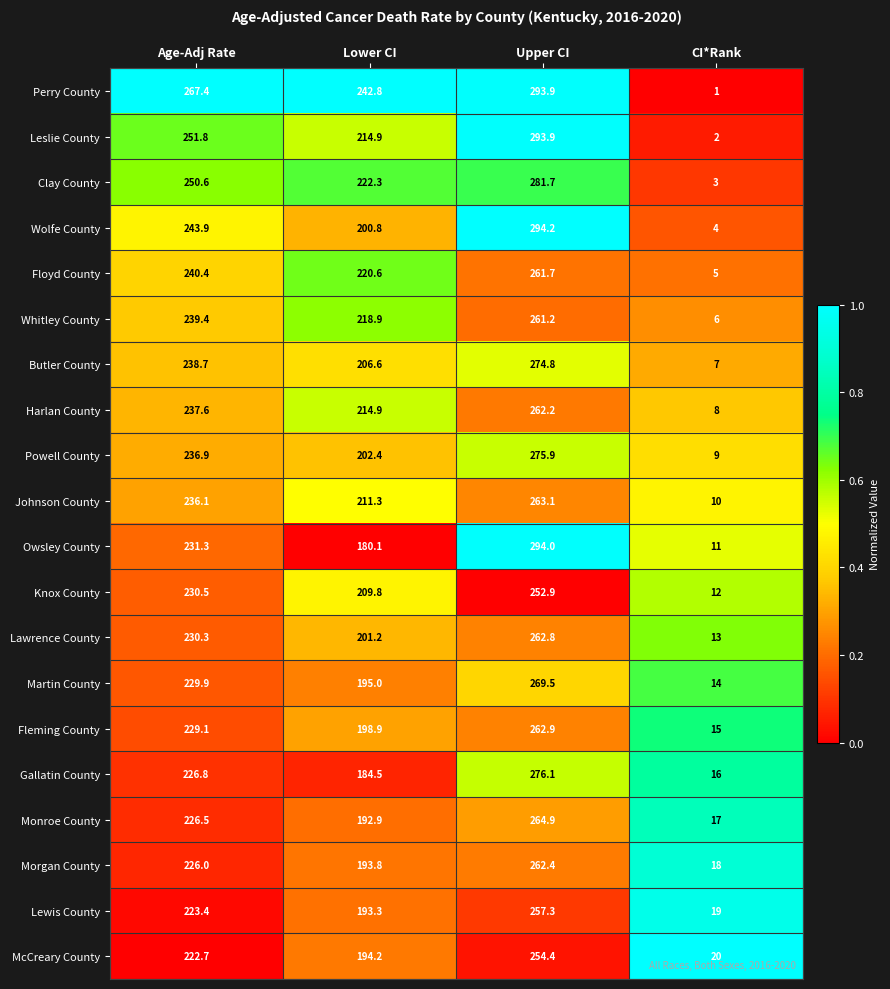

Which series has the largest range (max minus min)?

Perry County